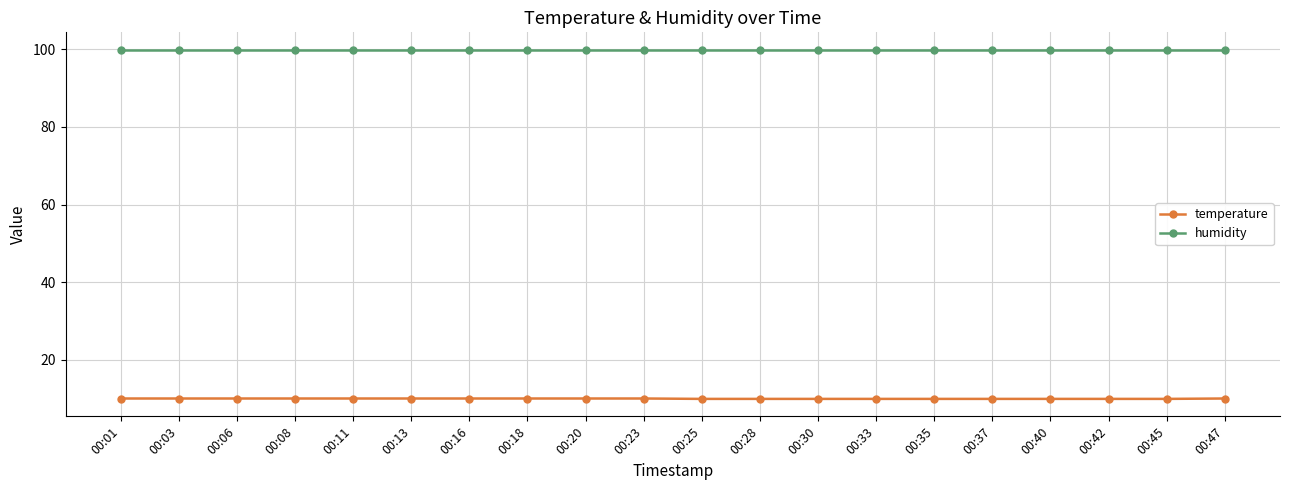

How many data points does each series have?

20